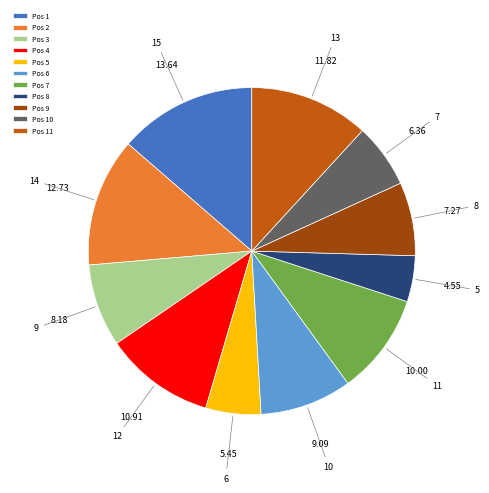

Approximately how many times larger is the value at Pos 8 compared to Pos 9?

0.6